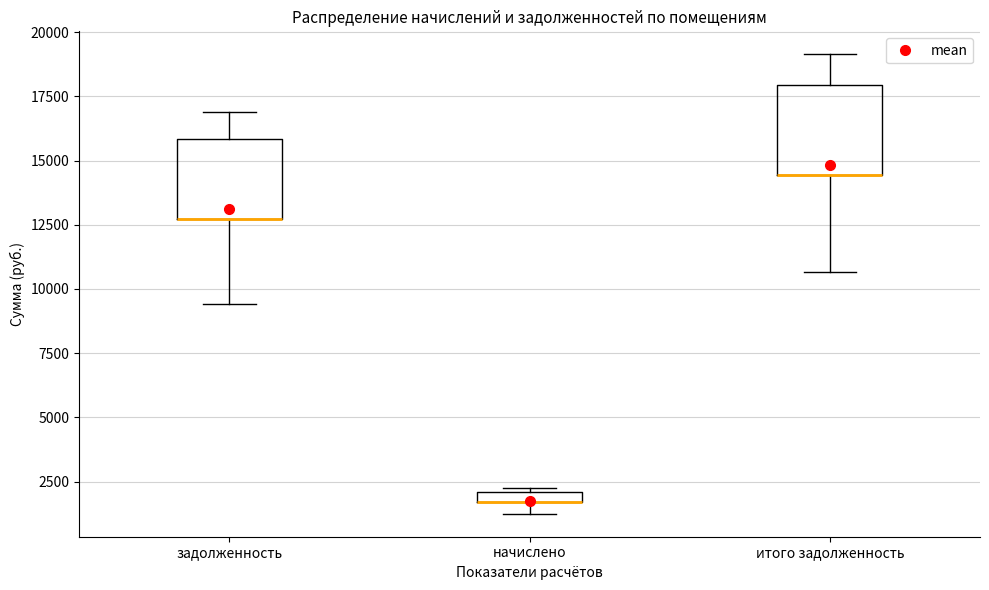

Where is the lower edge of the box for начислено on the y-axis? The values are not printed on the chart, so give them approximately, as read against the axis.

1500